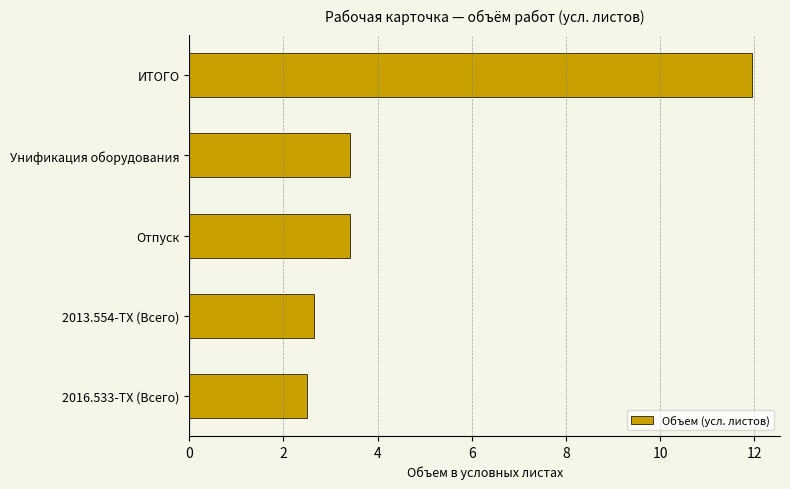

Between Унификация оборудования and ИТОГО, which is larger?

ИТОГО